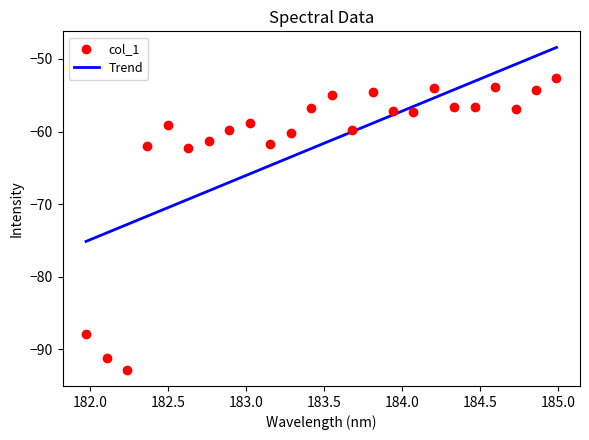

What is the change in value from 182.7613026778 to 183.6800245112?

+1.5